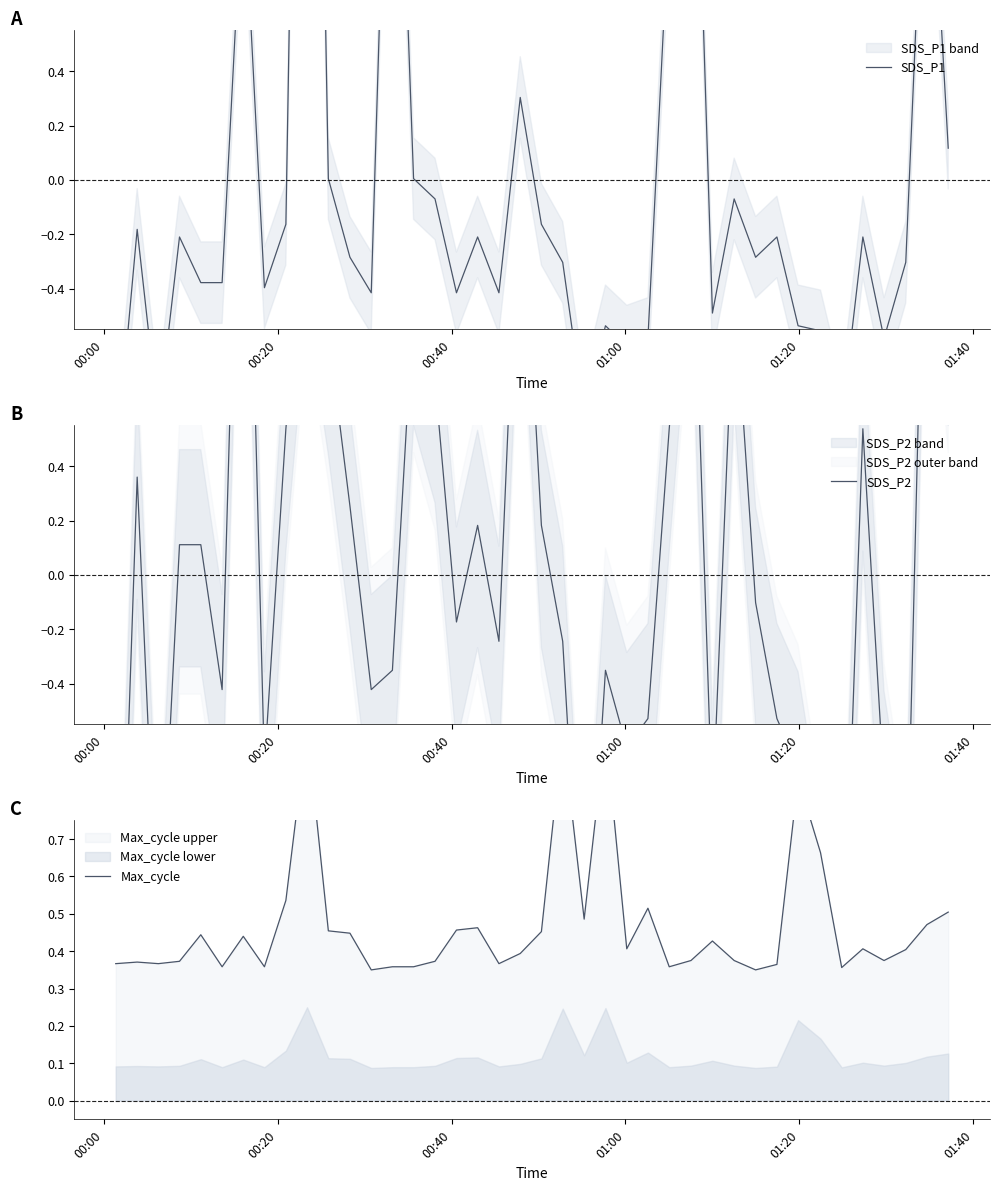

True or false: Max_cycle and SDS_P1 cross at least once.

True